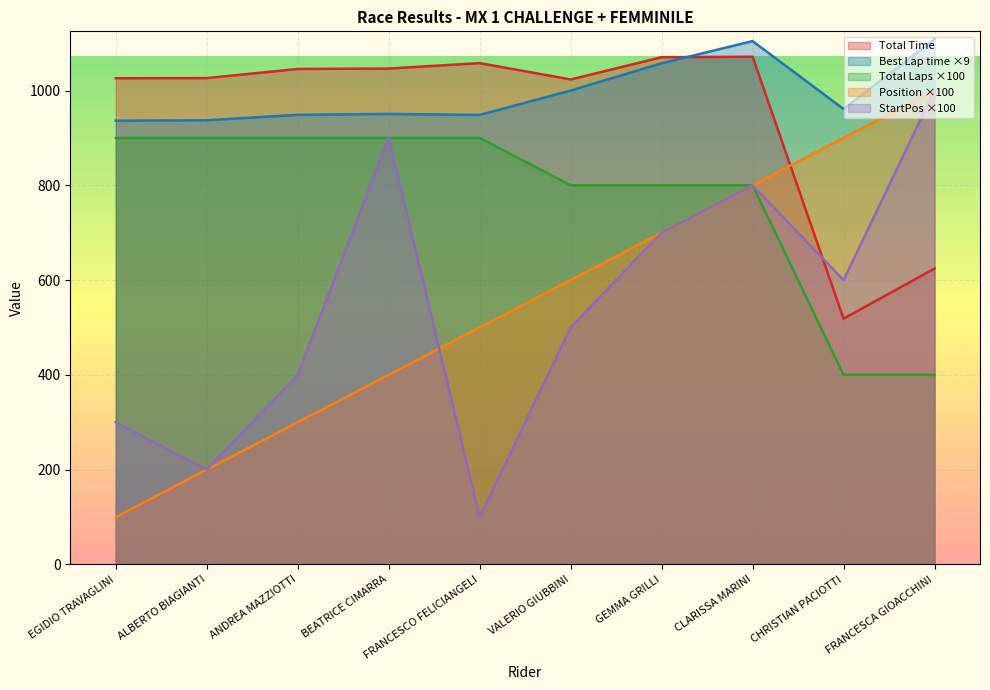

Reading left to right, extract all data points from this chart.

Total Laps: EGIDIO TRAVAGLINI=900.0	ALBERTO BIAGIANTI=900.0	ANDREA MAZZIOTTI=900.0	BEATRICE CIMARRA=900.0	FRANCESCO FELICIANGELI=900.0	VALERIO GIUBBINI=800.0	GEMMA GRILLI=800.0	CLARISSA MARINI=800.0	CHRISTIAN PACIOTTI=400.0	FRANCESCA GIOACCHINI=400.0
Total Time: EGIDIO TRAVAGLINI=1025.9	ALBERTO BIAGIANTI=1026.2	ANDREA MAZZIOTTI=1045.5	BEATRICE CIMARRA=1046.3	FRANCESCO FELICIANGELI=1057.8	VALERIO GIUBBINI=1023.3	GEMMA GRILLI=1070.3	CLARISSA MARINI=1071.3	CHRISTIAN PACIOTTI=518.7	FRANCESCA GIOACCHINI=624.4
Best Lap time: EGIDIO TRAVAGLINI=936.4	ALBERTO BIAGIANTI=937.3	ANDREA MAZZIOTTI=948.7	BEATRICE CIMARRA=950.7	FRANCESCO FELICIANGELI=948.4	VALERIO GIUBBINI=999.9	GEMMA GRILLI=1057.5	CLARISSA MARINI=1104.3	CHRISTIAN PACIOTTI=961.0	FRANCESCA GIOACCHINI=1108.1
Position: EGIDIO TRAVAGLINI=100.0	ALBERTO BIAGIANTI=200.0	ANDREA MAZZIOTTI=300.0	BEATRICE CIMARRA=400.0	FRANCESCO FELICIANGELI=500.0	VALERIO GIUBBINI=600.0	GEMMA GRILLI=700.0	CLARISSA MARINI=800.0	CHRISTIAN PACIOTTI=900.0	FRANCESCA GIOACCHINI=1000.0
StartPos: EGIDIO TRAVAGLINI=300.0	ALBERTO BIAGIANTI=200.0	ANDREA MAZZIOTTI=400.0	BEATRICE CIMARRA=900.0	FRANCESCO FELICIANGELI=100.0	VALERIO GIUBBINI=500.0	GEMMA GRILLI=700.0	CLARISSA MARINI=800.0	CHRISTIAN PACIOTTI=600.0	FRANCESCA GIOACCHINI=1000.0